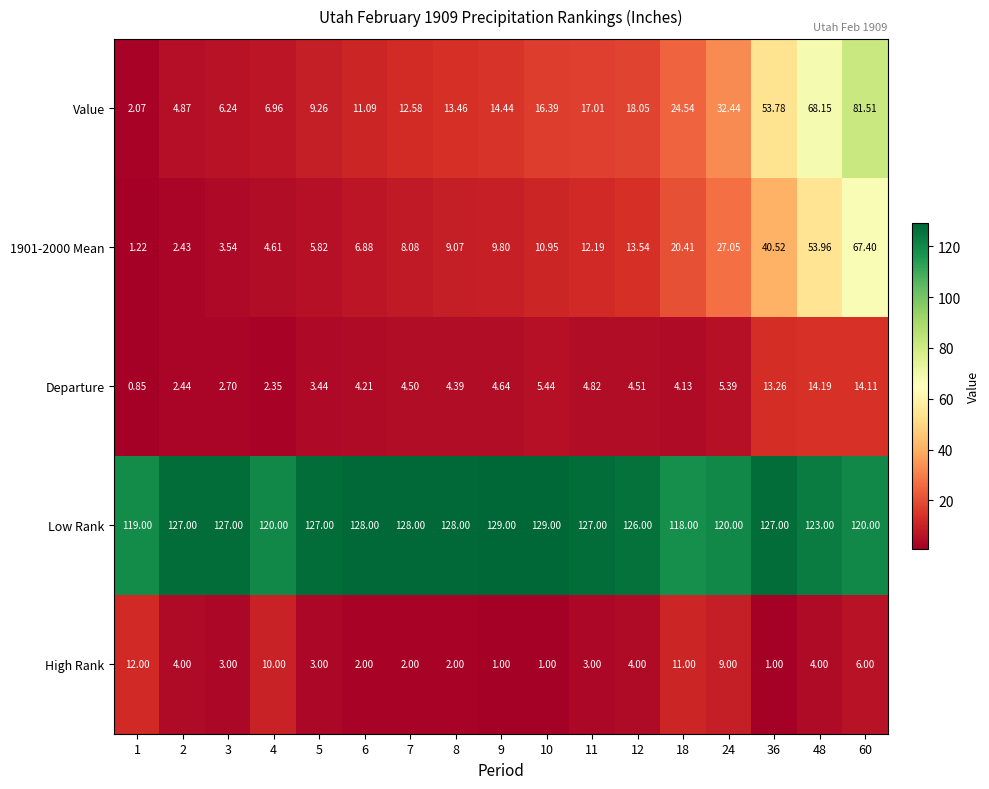

Which series has the widest spread of values?

Value